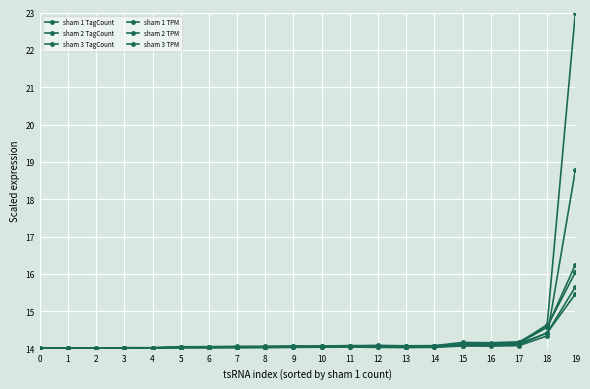

What is the average value of the sham 2 TPM series?

14.2